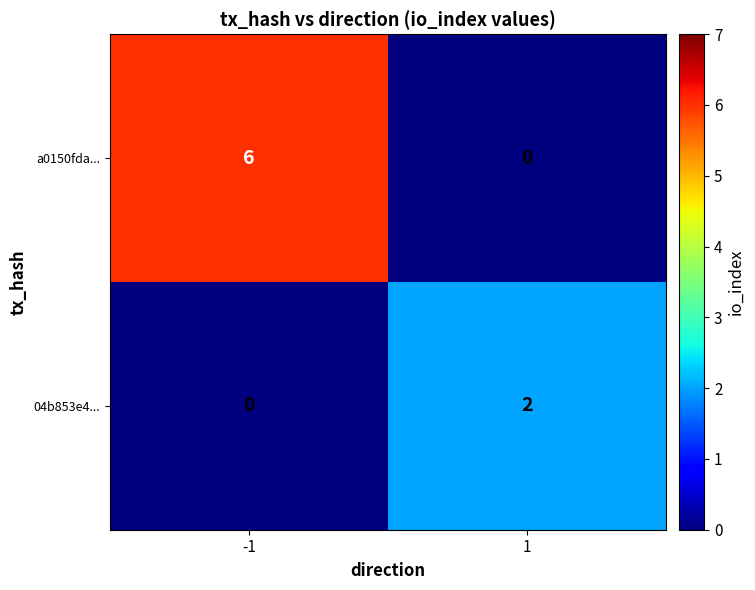

What is the average value of the a0150fda... series?

3